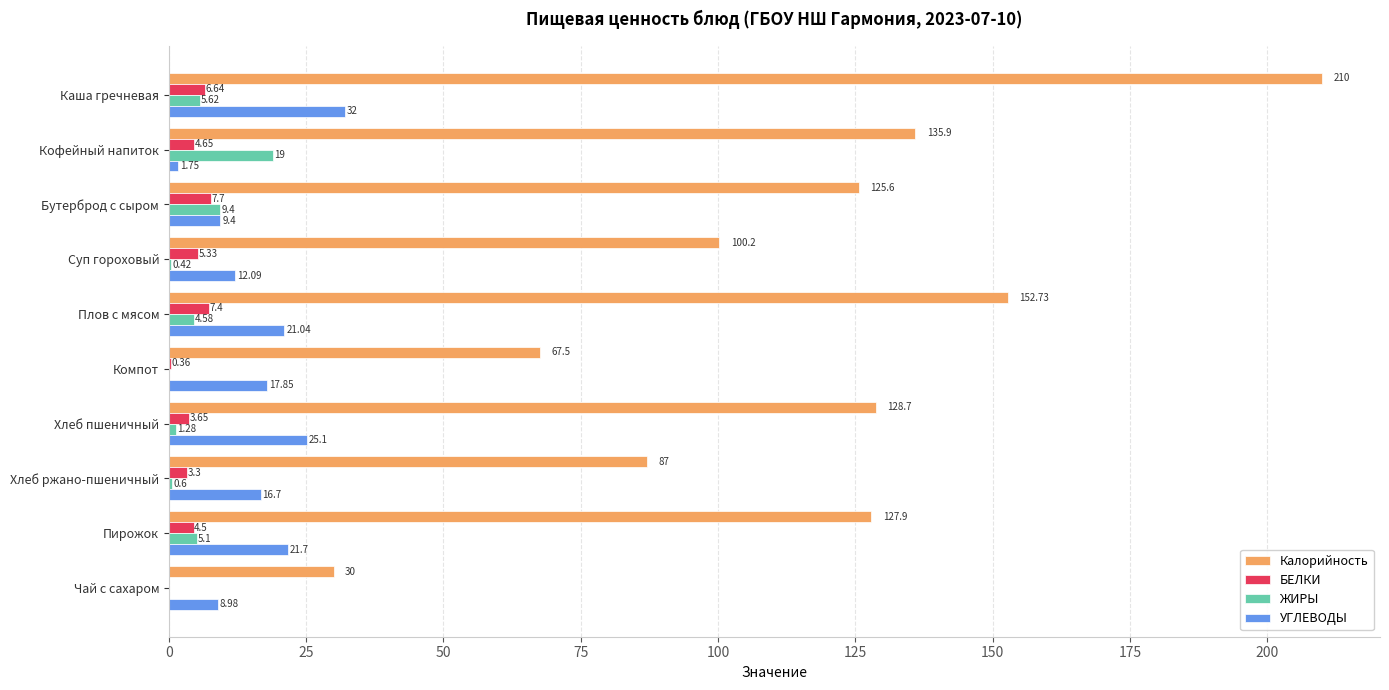

Is the value of ЖИРЫ at Хлеб пшеничный greater than the value of Калорийность at Компот?

No